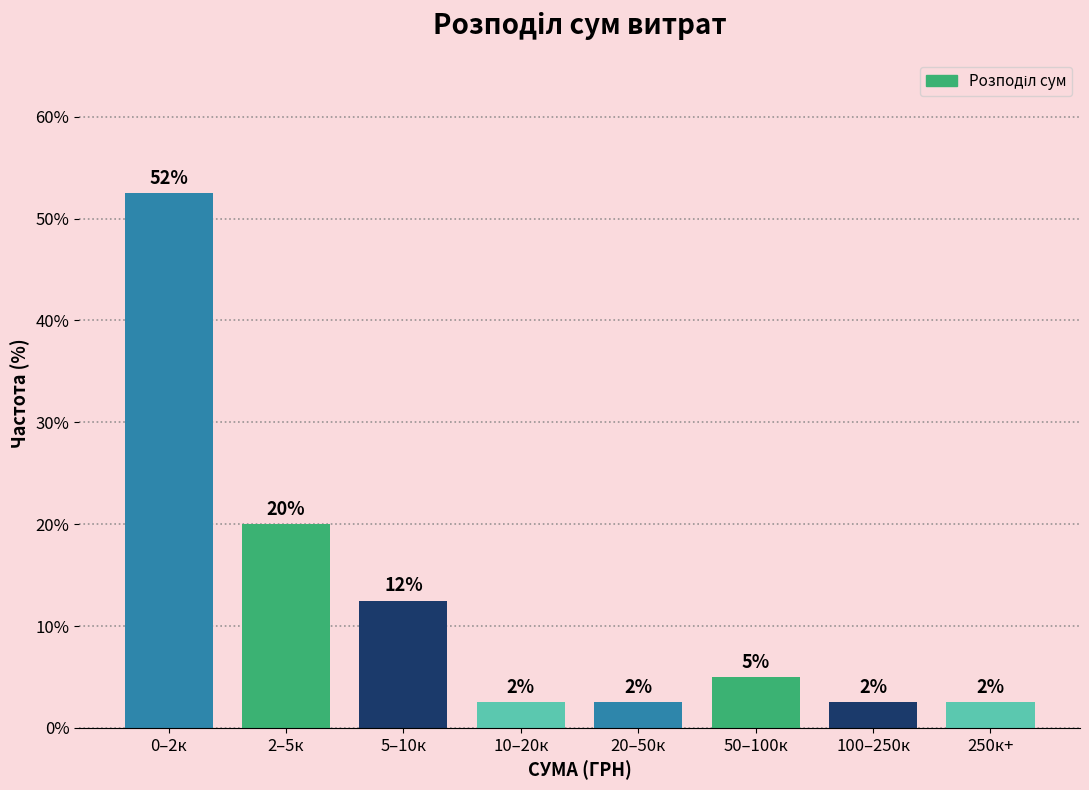

How many bars are there in total?

8